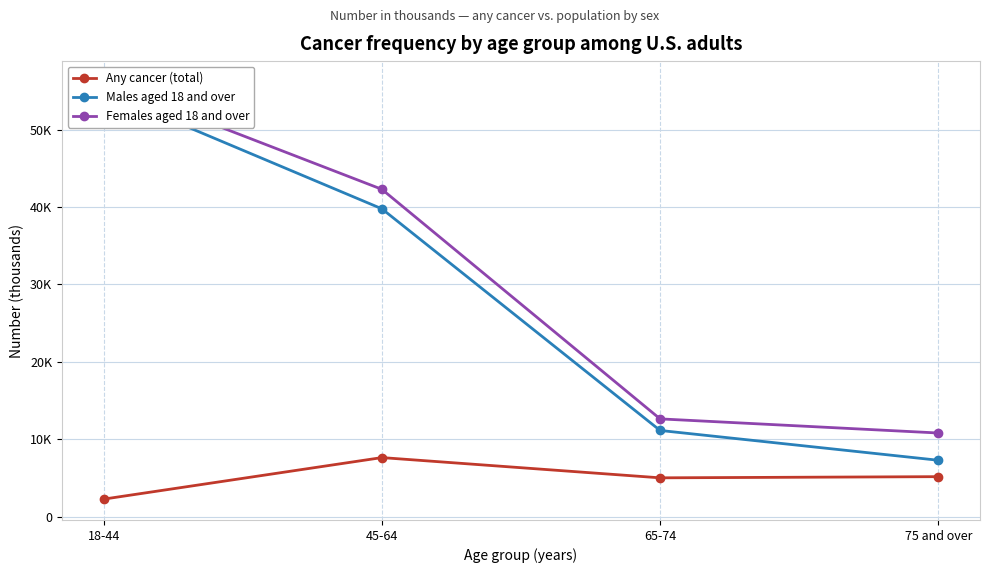

What is the label of the 3rd point from the left?

65-74